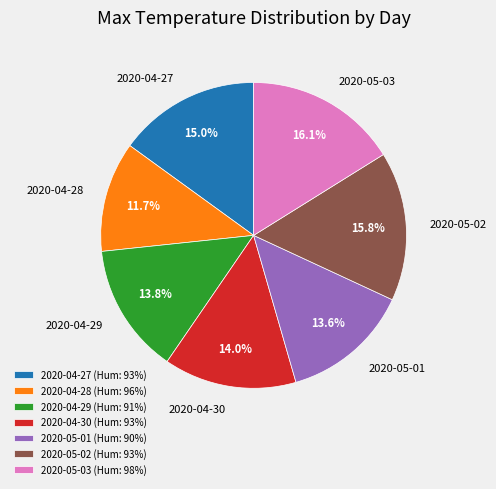

What is the ratio of the value at 2020-04-29 to the value at 2020-04-28?

1.2